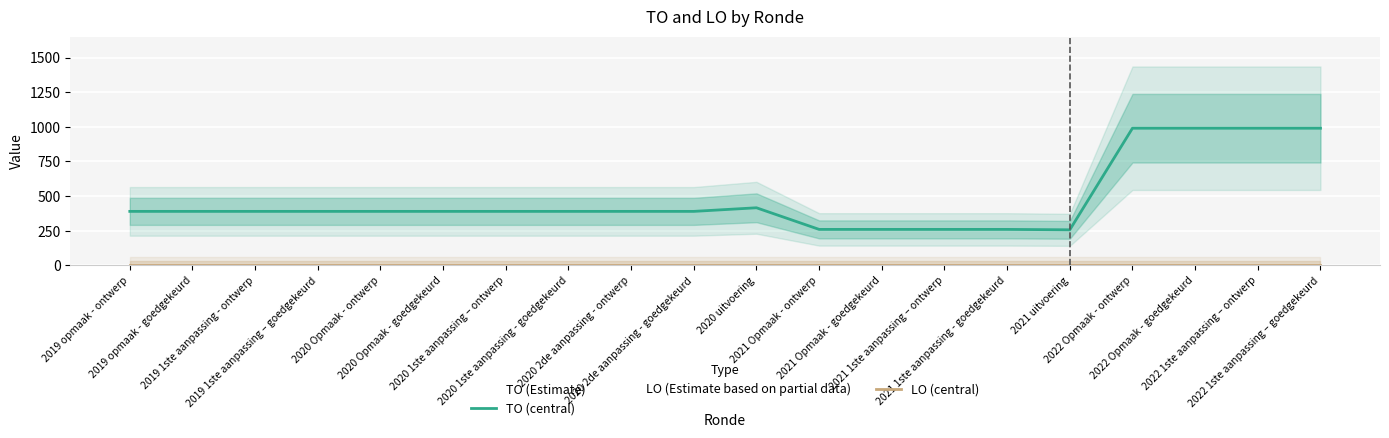

What is the difference between the highest and lowest values at 2020 1ste aanpassing – ontwerp?

390